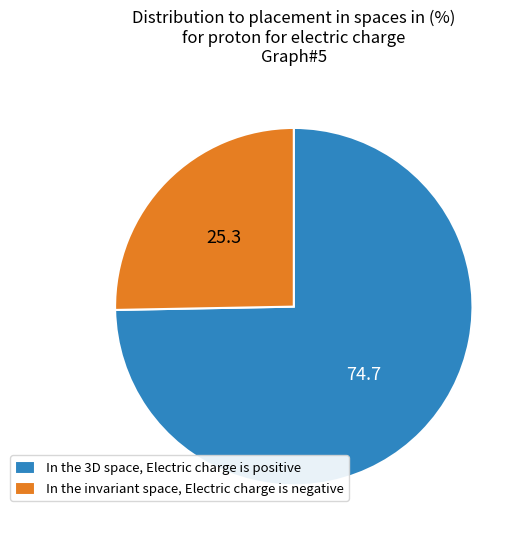

Is there any slice that represents more than half of the pie?

Yes